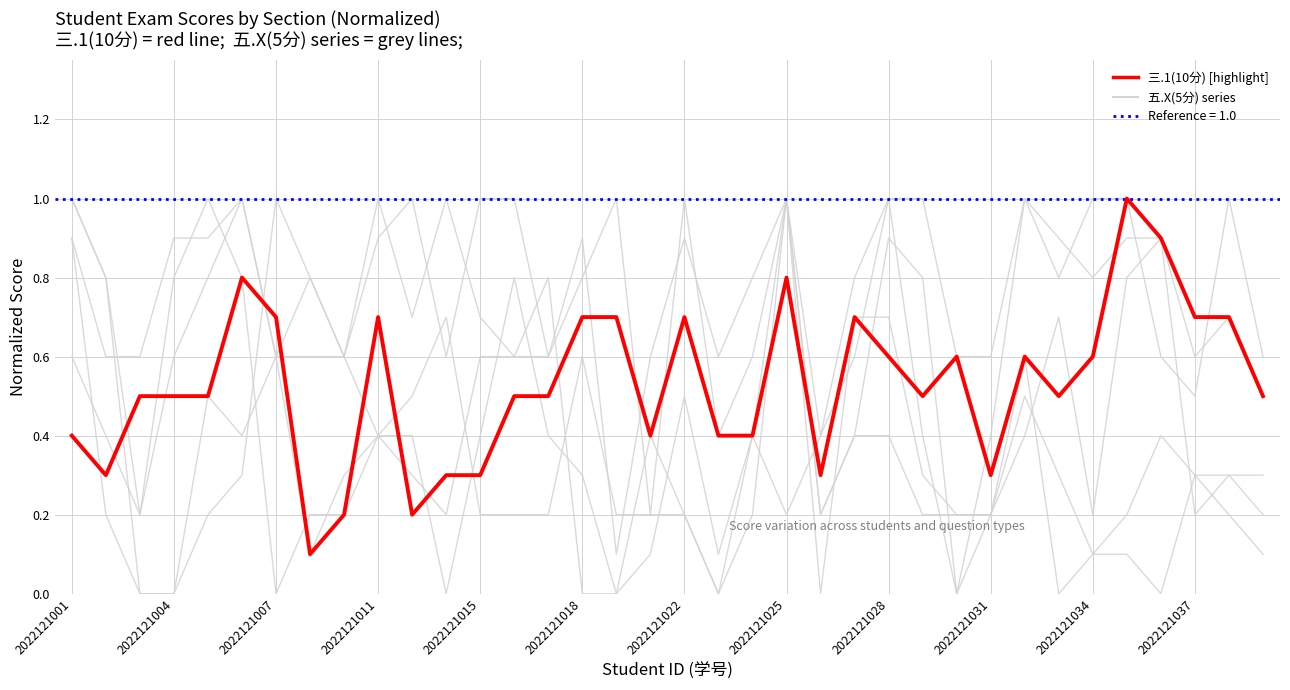

How many lines are shown in the chart?

6